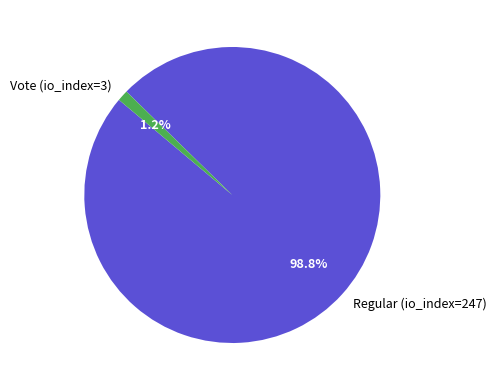

Is it true that Regular (io_index=247) is 99% of the pie?

True